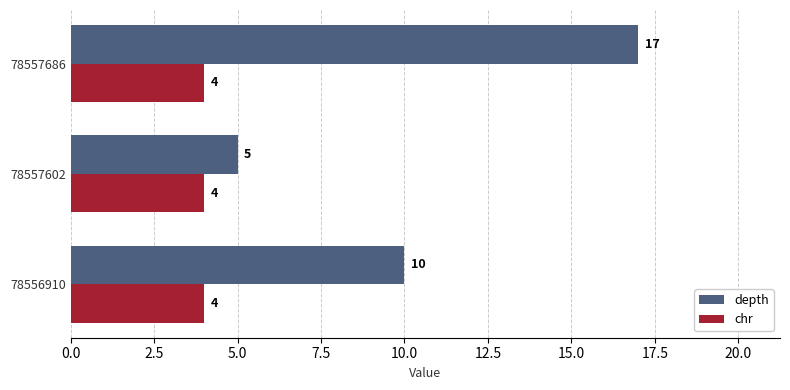

Which series has the widest spread of values?

depth